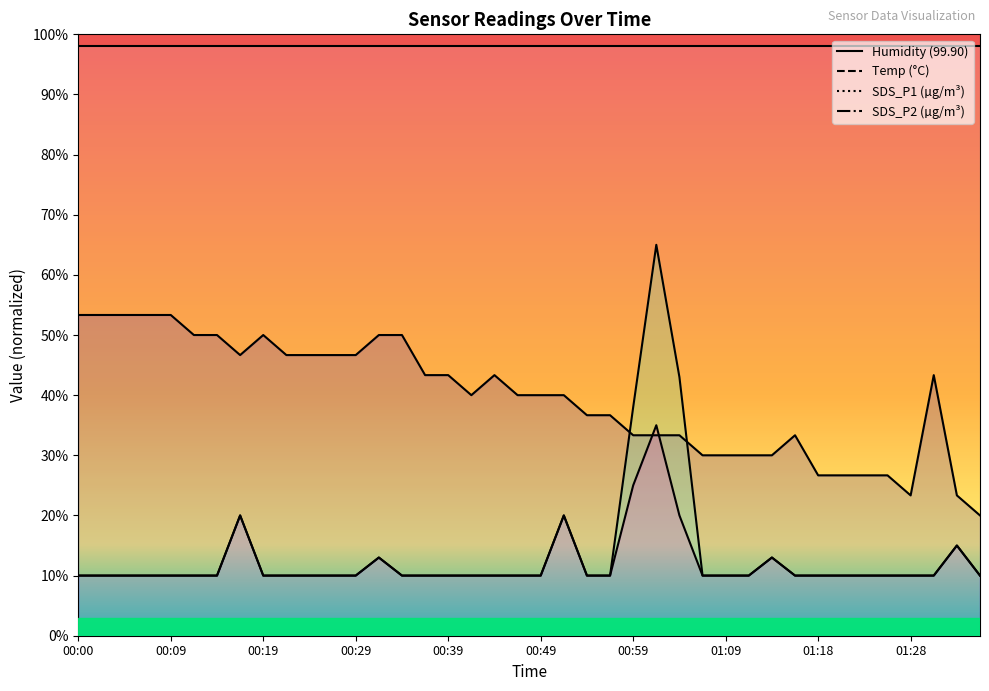

What is the label of the 34th point from the right?

00:14